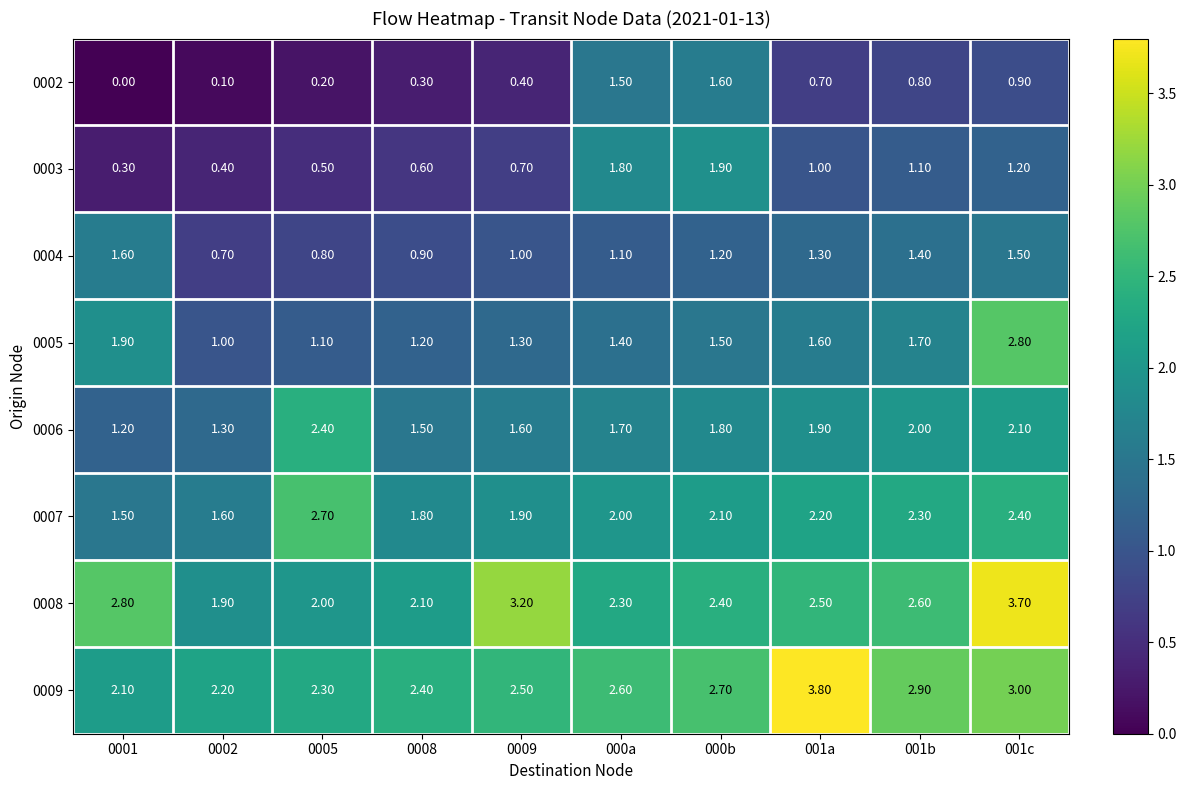

What is the sum of the 0004 values at 0008 and 0001?

2.5